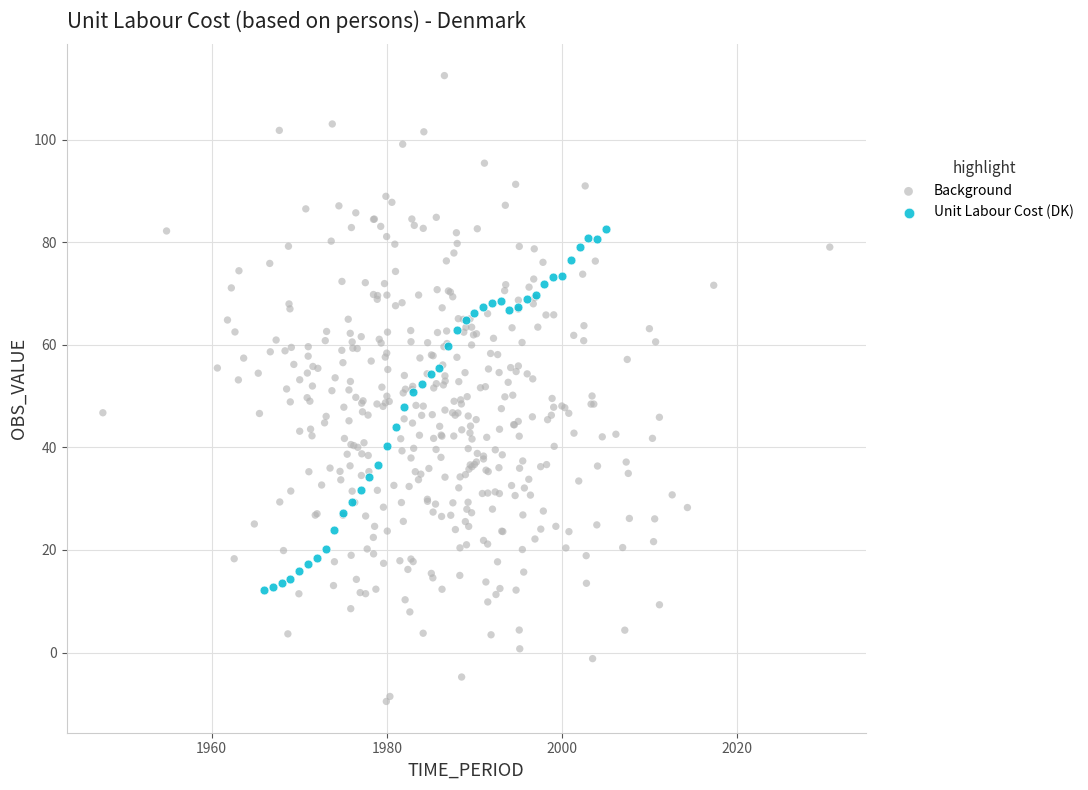

Which series contains the lowest Y value?

Background